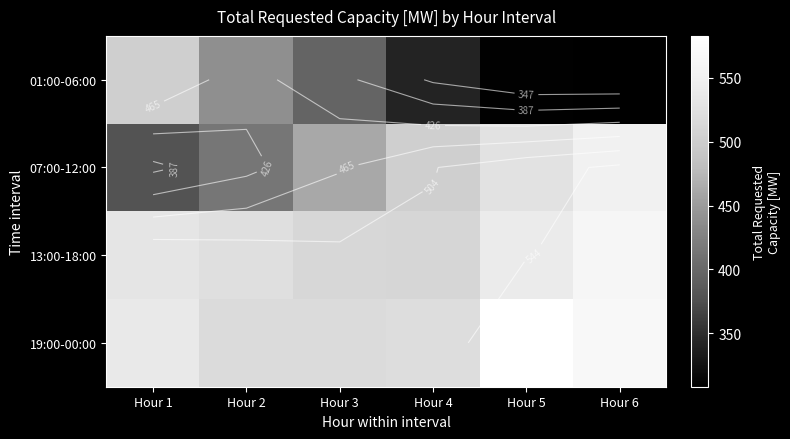

Is the value of 19:00-00:00 at Hour 2 greater than the value of 07:00-12:00 at Hour 2?

Yes